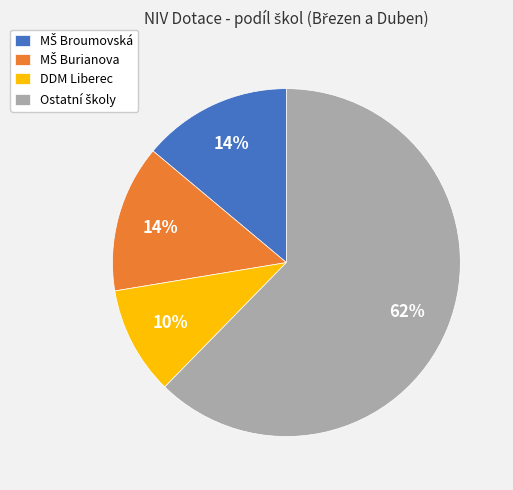

Is there a majority slice in this chart?

Yes